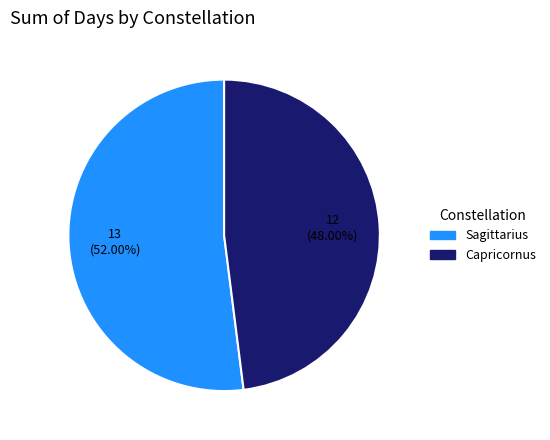

How many segments does this pie chart have?

2